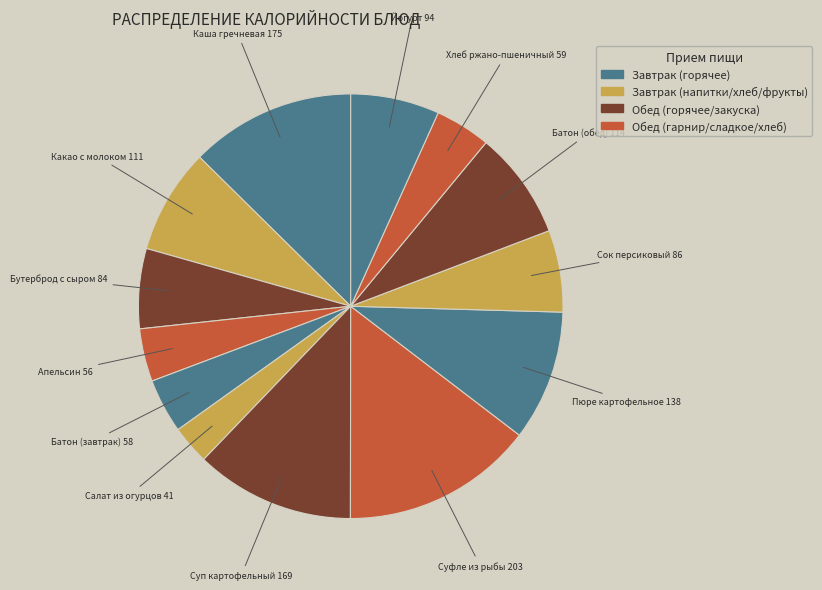

Which slice is the largest?

Суфле из рыбы